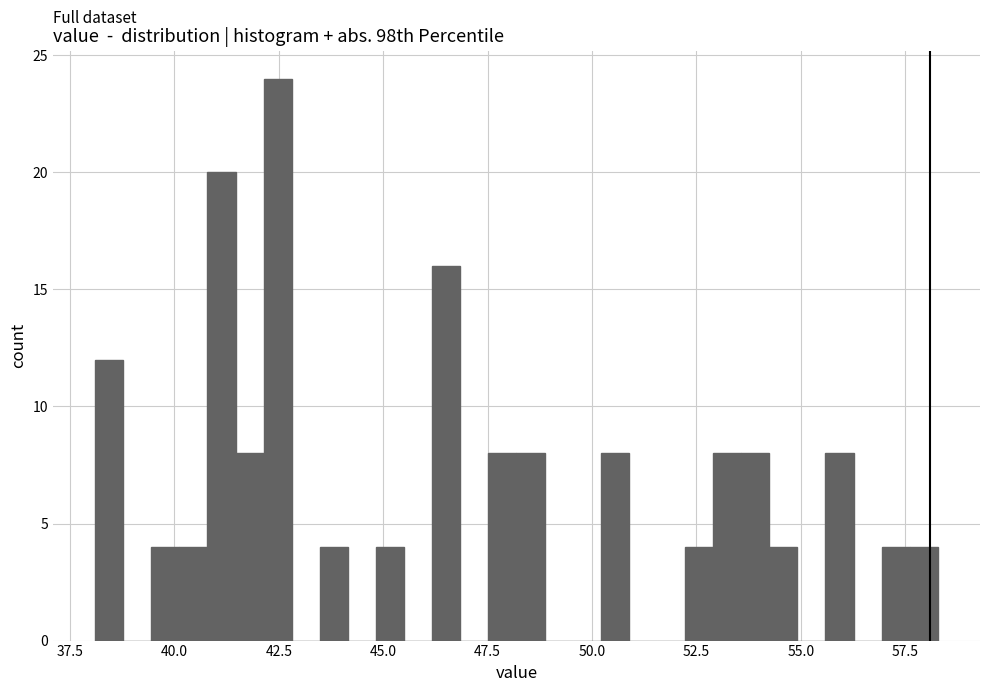

Read against the x-axis, roughly where is the centre of the tallest bar?

42.5